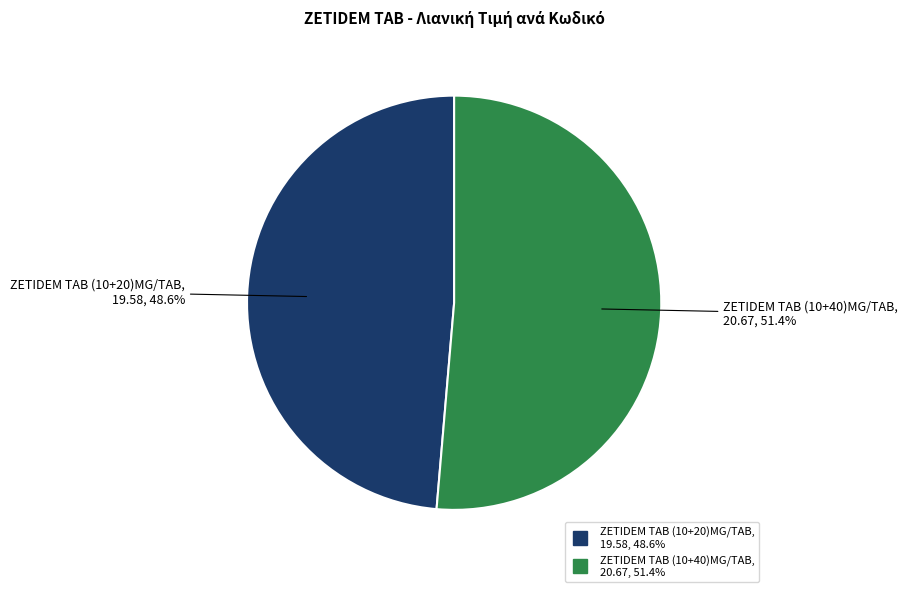

Is there any slice that represents more than half of the pie?

Yes